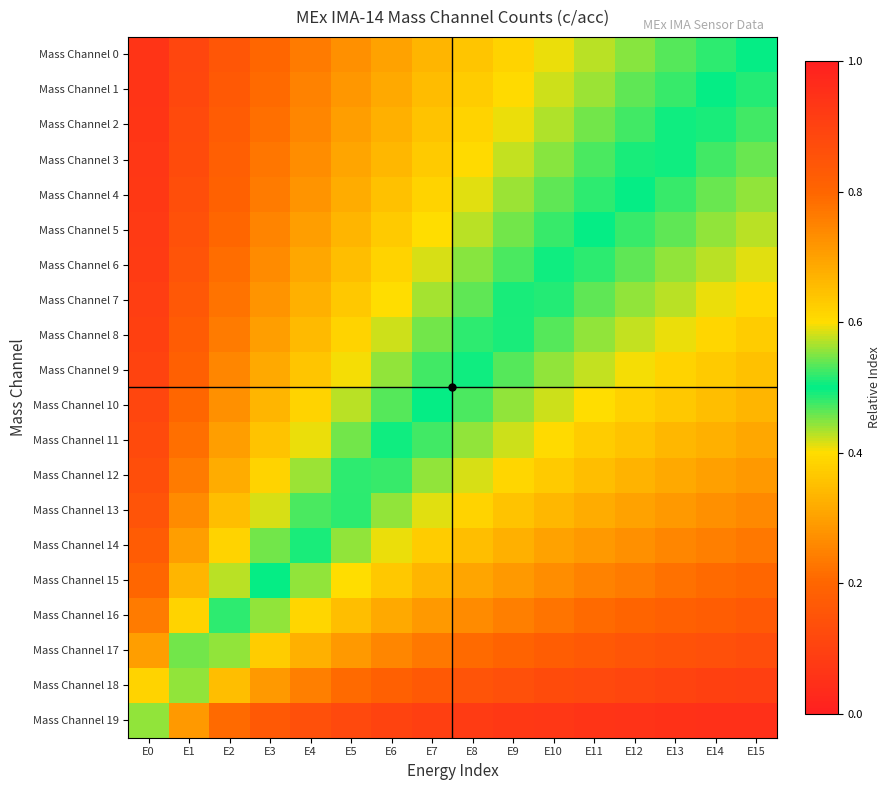

Reading left to right, transcribe all the data shown in this chart.

Mass Channel 0: E0=0.1	E1=0.1	E2=0.2	E3=0.2	E4=0.2	E5=0.3	E6=0.3	E7=0.3	E8=0.4	E9=0.4	E10=0.4	E11=0.4	E12=0.4	E13=0.5	E14=0.5	E15=0.5
Mass Channel 1: E0=0.1	E1=0.1	E2=0.2	E3=0.2	E4=0.2	E5=0.3	E6=0.3	E7=0.3	E8=0.4	E9=0.4	E10=0.4	E11=0.4	E12=0.5	E13=0.5	E14=0.5	E15=0.5
Mass Channel 2: E0=0.1	E1=0.1	E2=0.2	E3=0.2	E4=0.3	E5=0.3	E6=0.3	E7=0.4	E8=0.4	E9=0.4	E10=0.4	E11=0.5	E12=0.5	E13=0.5	E14=0.5	E15=0.5
Mass Channel 3: E0=0.1	E1=0.1	E2=0.2	E3=0.2	E4=0.3	E5=0.3	E6=0.3	E7=0.4	E8=0.4	E9=0.4	E10=0.4	E11=0.5	E12=0.5	E13=0.5	E14=0.5	E15=0.5
Mass Channel 4: E0=0.1	E1=0.1	E2=0.2	E3=0.2	E4=0.3	E5=0.3	E6=0.4	E7=0.4	E8=0.4	E9=0.4	E10=0.5	E11=0.5	E12=0.5	E13=0.5	E14=0.5	E15=0.6
Mass Channel 5: E0=0.1	E1=0.1	E2=0.2	E3=0.2	E4=0.3	E5=0.3	E6=0.4	E7=0.4	E8=0.4	E9=0.5	E10=0.5	E11=0.5	E12=0.5	E13=0.5	E14=0.6	E15=0.6
Mass Channel 6: E0=0.1	E1=0.2	E2=0.2	E3=0.3	E4=0.3	E5=0.3	E6=0.4	E7=0.4	E8=0.4	E9=0.5	E10=0.5	E11=0.5	E12=0.5	E13=0.6	E14=0.6	E15=0.6
Mass Channel 7: E0=0.1	E1=0.2	E2=0.2	E3=0.3	E4=0.3	E5=0.4	E6=0.4	E7=0.4	E8=0.5	E9=0.5	E10=0.5	E11=0.5	E12=0.6	E13=0.6	E14=0.6	E15=0.6
Mass Channel 8: E0=0.1	E1=0.2	E2=0.2	E3=0.3	E4=0.3	E5=0.4	E6=0.4	E7=0.5	E8=0.5	E9=0.5	E10=0.5	E11=0.6	E12=0.6	E13=0.6	E14=0.6	E15=0.6
Mass Channel 9: E0=0.1	E1=0.2	E2=0.3	E3=0.3	E4=0.4	E5=0.4	E6=0.4	E7=0.5	E8=0.5	E9=0.5	E10=0.6	E11=0.6	E12=0.6	E13=0.6	E14=0.6	E15=0.6
Mass Channel 10: E0=0.1	E1=0.2	E2=0.3	E3=0.3	E4=0.4	E5=0.4	E6=0.5	E7=0.5	E8=0.5	E9=0.6	E10=0.6	E11=0.6	E12=0.6	E13=0.6	E14=0.7	E15=0.7
Mass Channel 11: E0=0.1	E1=0.2	E2=0.3	E3=0.4	E4=0.4	E5=0.5	E6=0.5	E7=0.5	E8=0.6	E9=0.6	E10=0.6	E11=0.6	E12=0.6	E13=0.7	E14=0.7	E15=0.7
Mass Channel 12: E0=0.1	E1=0.2	E2=0.3	E3=0.4	E4=0.4	E5=0.5	E6=0.5	E7=0.6	E8=0.6	E9=0.6	E10=0.6	E11=0.7	E12=0.7	E13=0.7	E14=0.7	E15=0.7
Mass Channel 13: E0=0.2	E1=0.3	E2=0.3	E3=0.4	E4=0.5	E5=0.5	E6=0.6	E7=0.6	E8=0.6	E9=0.6	E10=0.7	E11=0.7	E12=0.7	E13=0.7	E14=0.7	E15=0.7
Mass Channel 14: E0=0.2	E1=0.3	E2=0.4	E3=0.5	E4=0.5	E5=0.6	E6=0.6	E7=0.6	E8=0.7	E9=0.7	E10=0.7	E11=0.7	E12=0.7	E13=0.7	E14=0.8	E15=0.8
Mass Channel 15: E0=0.2	E1=0.3	E2=0.4	E3=0.5	E4=0.6	E5=0.6	E6=0.6	E7=0.7	E8=0.7	E9=0.7	E10=0.7	E11=0.8	E12=0.8	E13=0.8	E14=0.8	E15=0.8
Mass Channel 16: E0=0.2	E1=0.4	E2=0.5	E3=0.6	E4=0.6	E5=0.7	E6=0.7	E7=0.7	E8=0.7	E9=0.8	E10=0.8	E11=0.8	E12=0.8	E13=0.8	E14=0.8	E15=0.8
Mass Channel 17: E0=0.3	E1=0.5	E2=0.6	E3=0.6	E4=0.7	E5=0.7	E6=0.7	E7=0.8	E8=0.8	E9=0.8	E10=0.8	E11=0.8	E12=0.8	E13=0.9	E14=0.9	E15=0.9
Mass Channel 18: E0=0.4	E1=0.6	E2=0.7	E3=0.7	E4=0.8	E5=0.8	E6=0.8	E7=0.8	E8=0.8	E9=0.9	E10=0.9	E11=0.9	E12=0.9	E13=0.9	E14=0.9	E15=0.9
Mass Channel 19: E0=0.6	E1=0.7	E2=0.8	E3=0.8	E4=0.9	E5=0.9	E6=0.9	E7=0.9	E8=0.9	E9=0.9	E10=0.9	E11=0.9	E12=0.9	E13=0.9	E14=0.9	E15=1.0